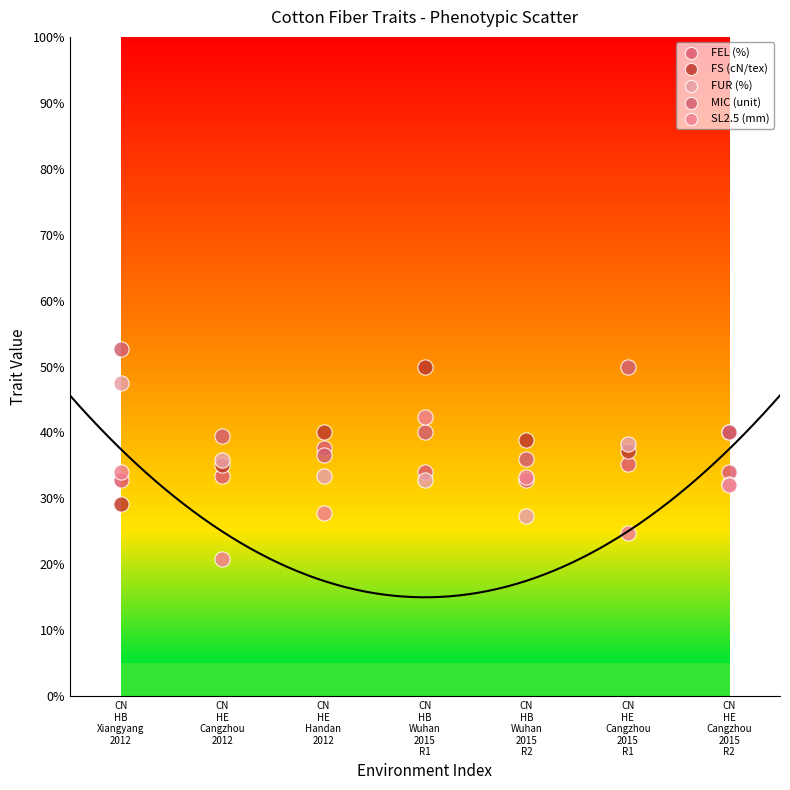

What are all the series names shown in the legend?

FEL (%), FS (cN/tex), FUR (%), MIC (unit), SL2.5 (mm)